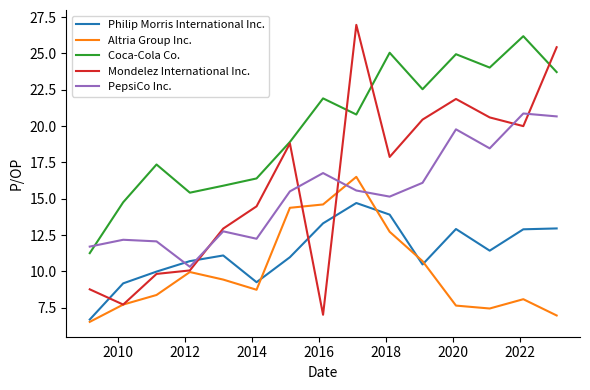

Which series has the largest total across all categories?

Coca-Cola Co.